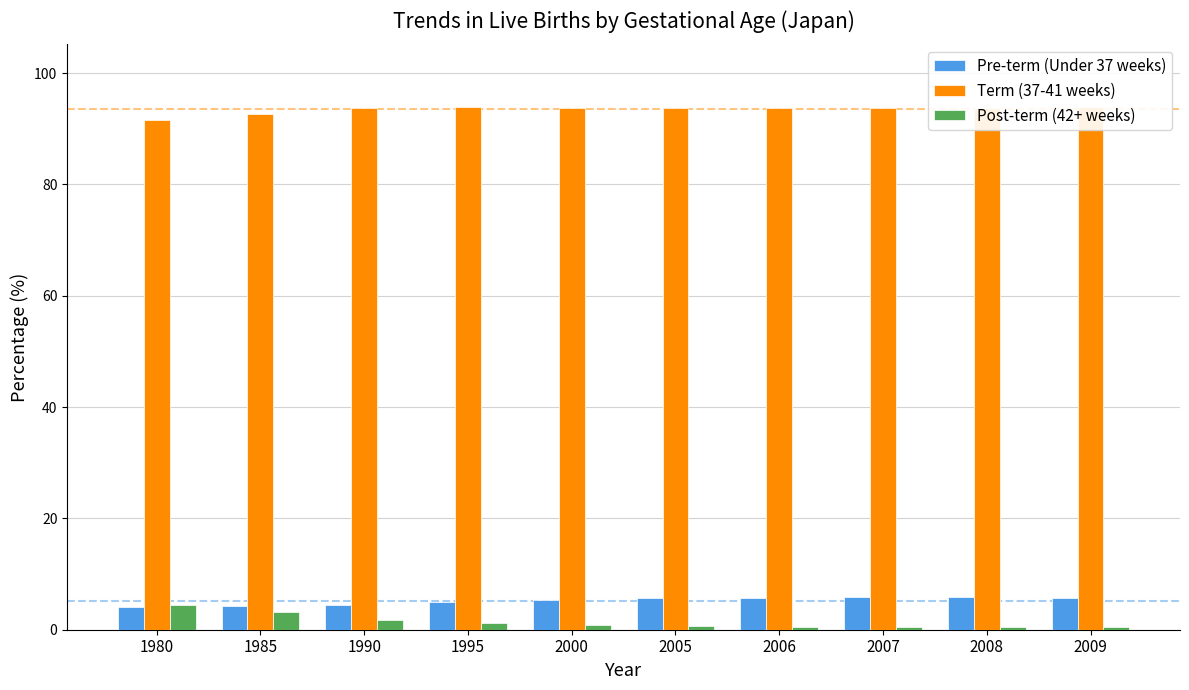

What value does the Pre-term (Under 37 weeks) series have at 2009?

5.7